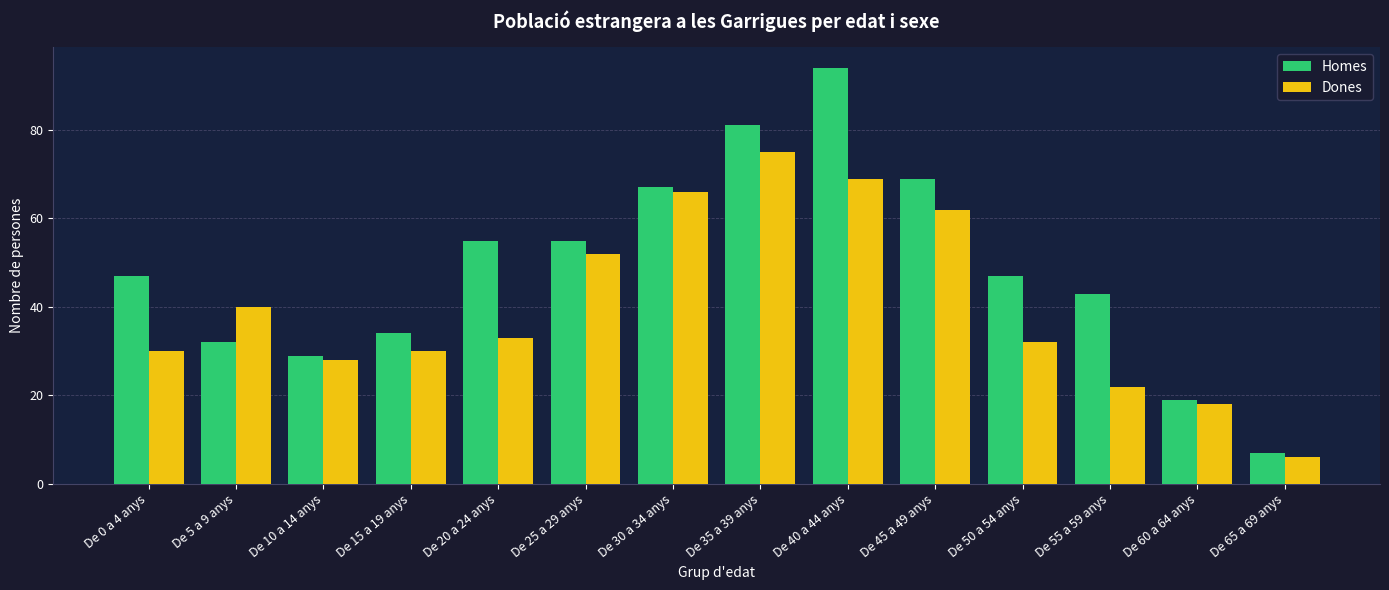

What is the sum of the Homes values at De 0 a 4 anys and De 45 a 49 anys?

116